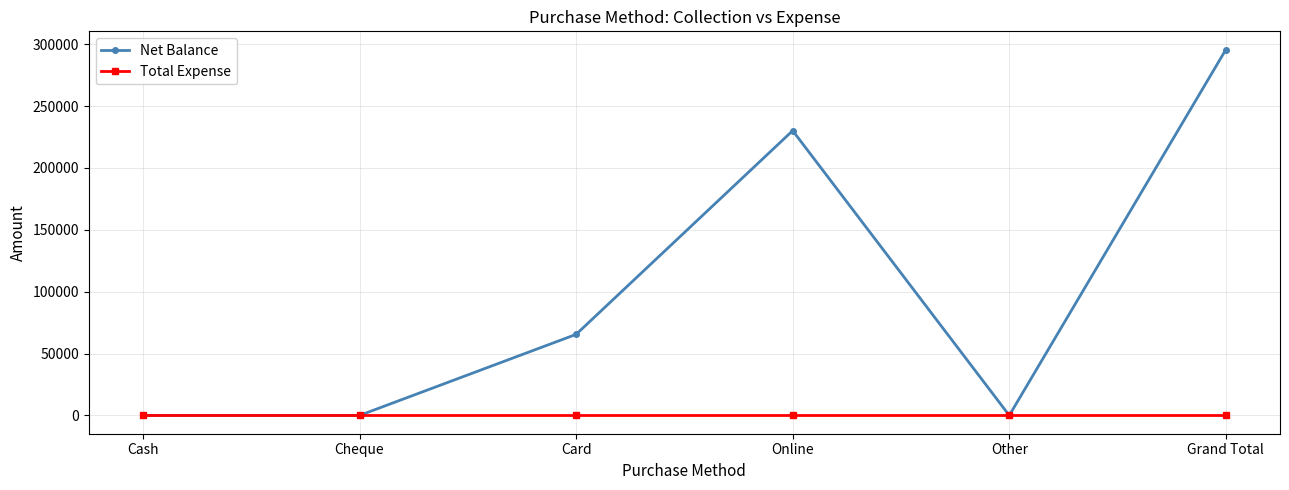

Reading left to right, transcribe all the data shown in this chart.

Net Balance: Cash=0	Cheque=0	Card=65490	Online=230100	Other=0	Grand Total=295590
Total Expense: Cash=0	Cheque=0	Card=0	Online=0	Other=0	Grand Total=0